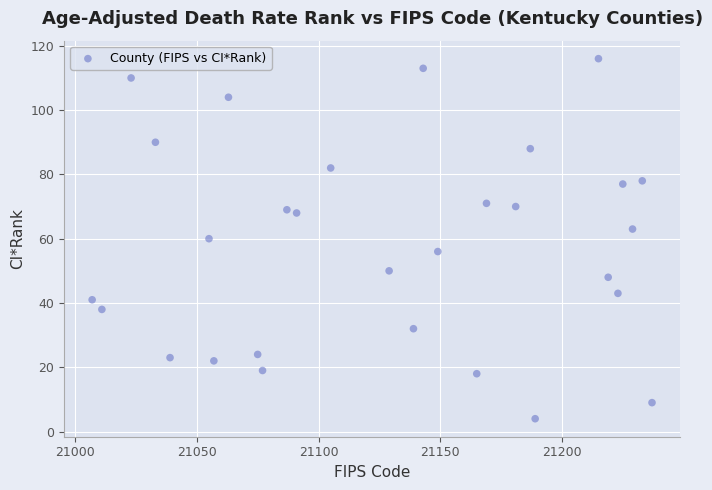

What is the range of Y values (max minus min)?

112